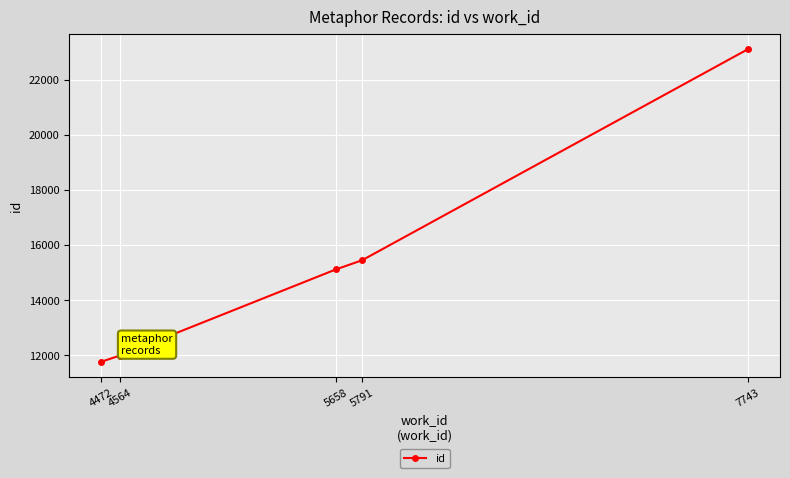

The chart shows a value of 27089 at 5791. True or false?

False